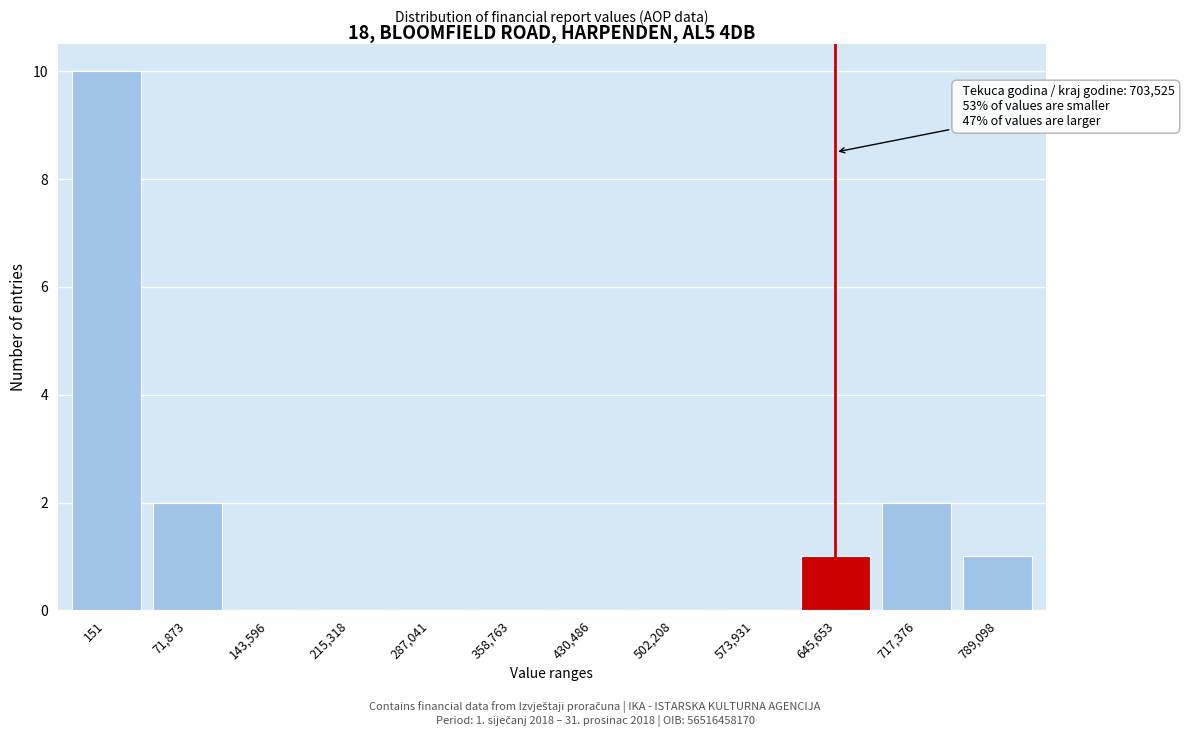

Which has a higher value, 573,931 or 717,376?

717,376